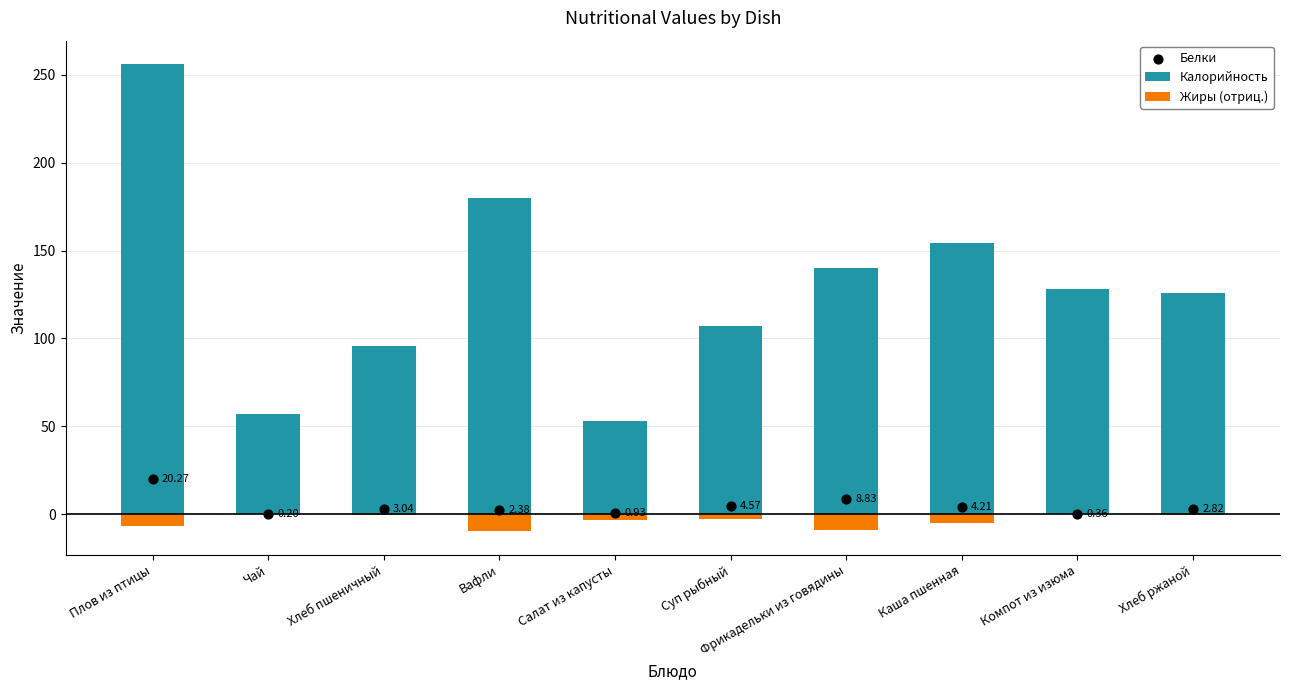

What are all the series names shown in the legend?

Калорийность, Жиры (отриц.), Белки